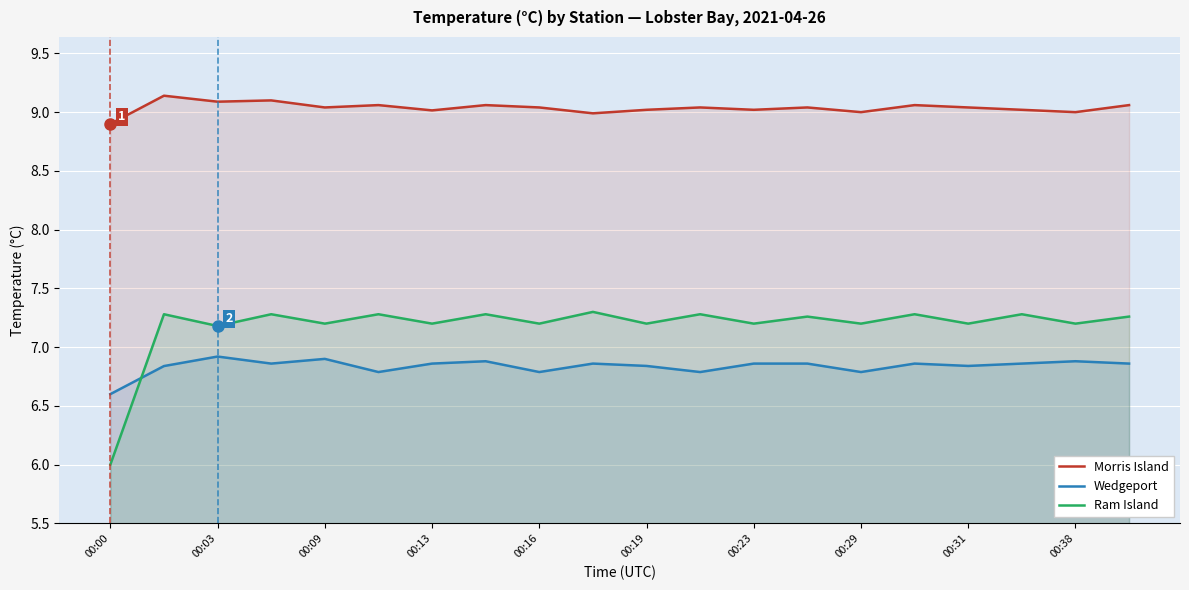

How many lines are shown in the chart?

3